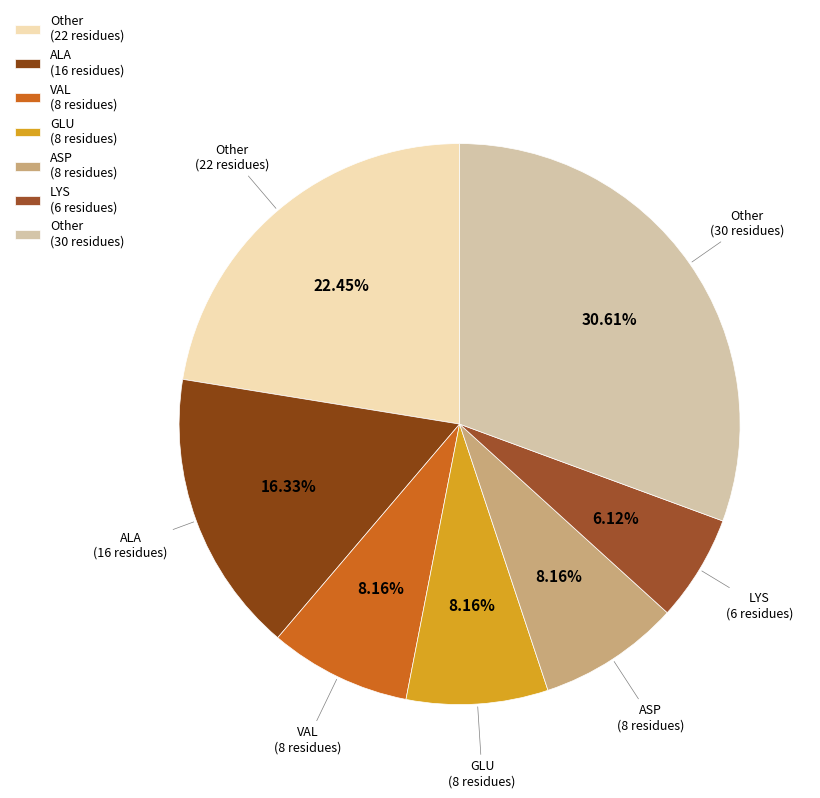

Is there a majority slice in this chart?

No